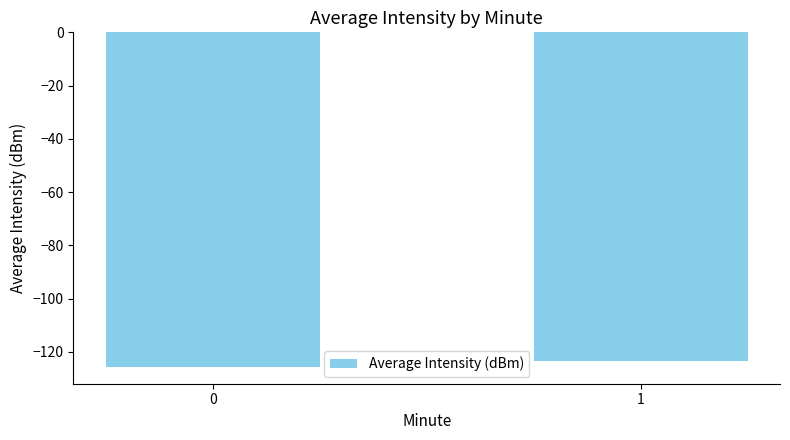

What is the maximum value shown in the chart?

-123.5